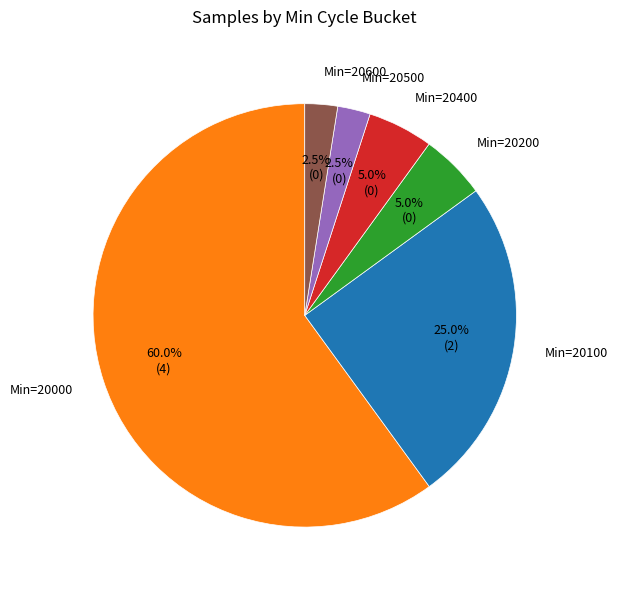

Combined, what portion of the pie is Min=20400 and Min=20500?

7.5%